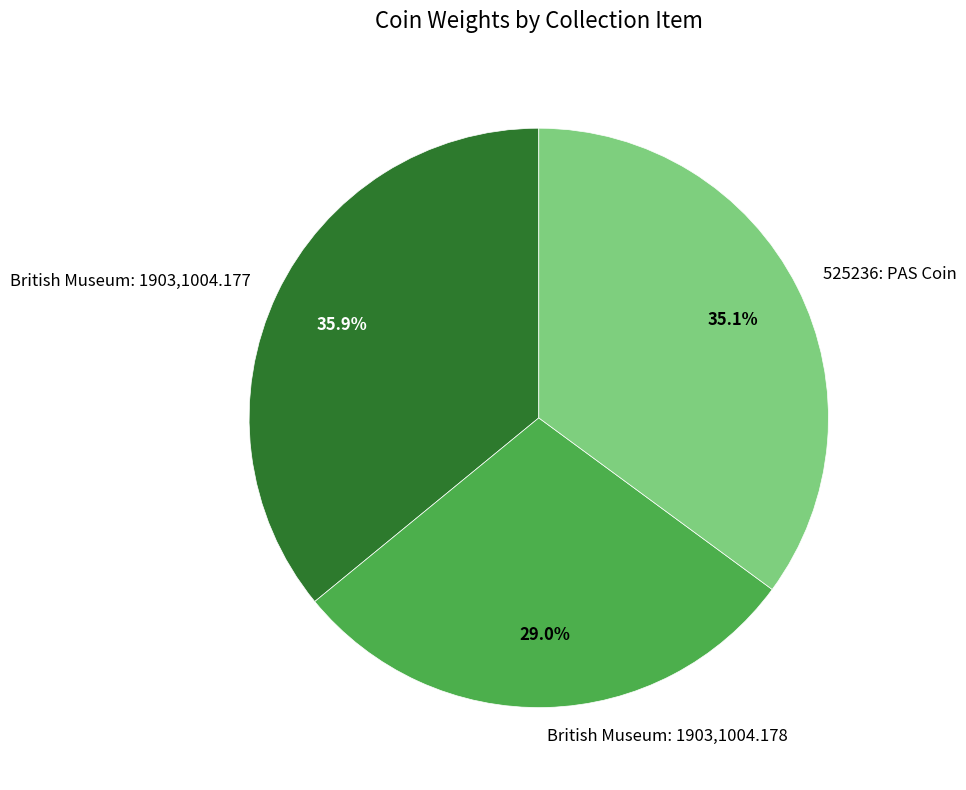

Between British Museum: 1903,1004.178 and British Museum: 1903,1004.177, which is larger?

British Museum: 1903,1004.177